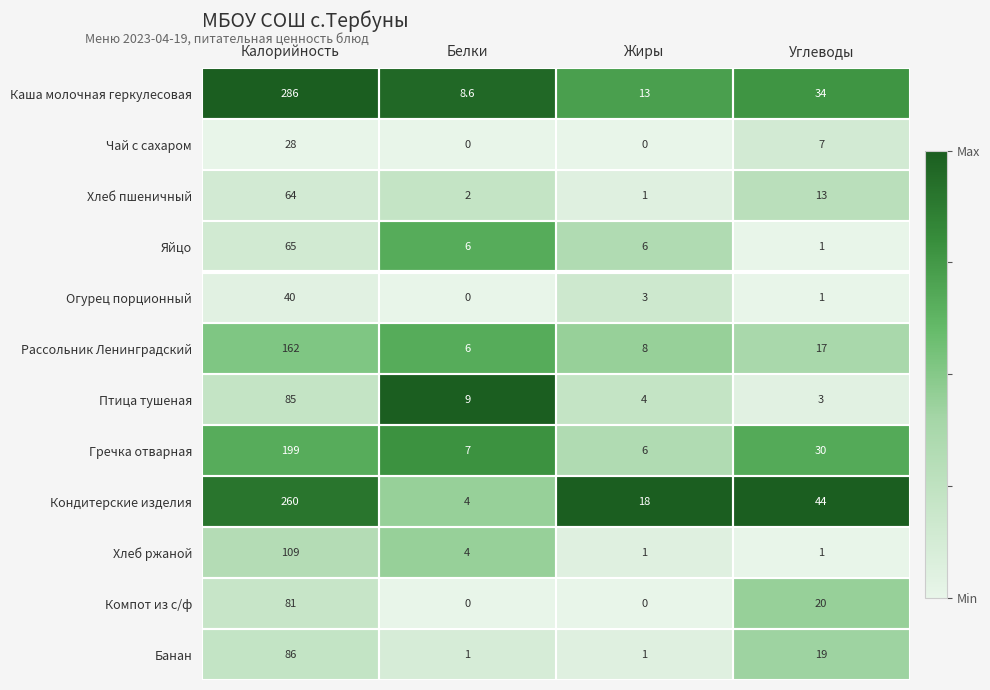

What is the total value across all series at Углеводы?

190.0